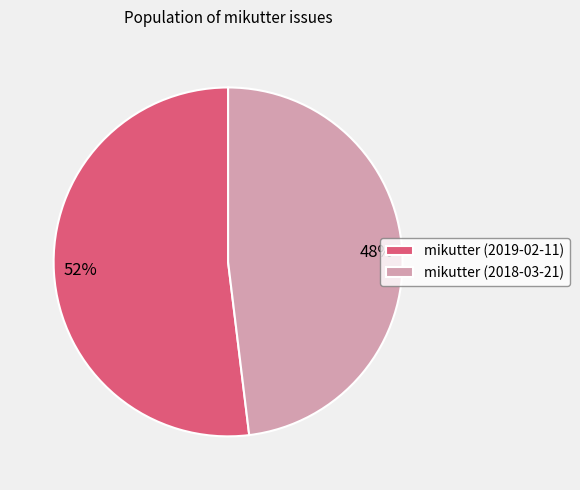

Between mikutter (2019-02-11) and mikutter (2018-03-21), which is larger?

mikutter (2019-02-11)